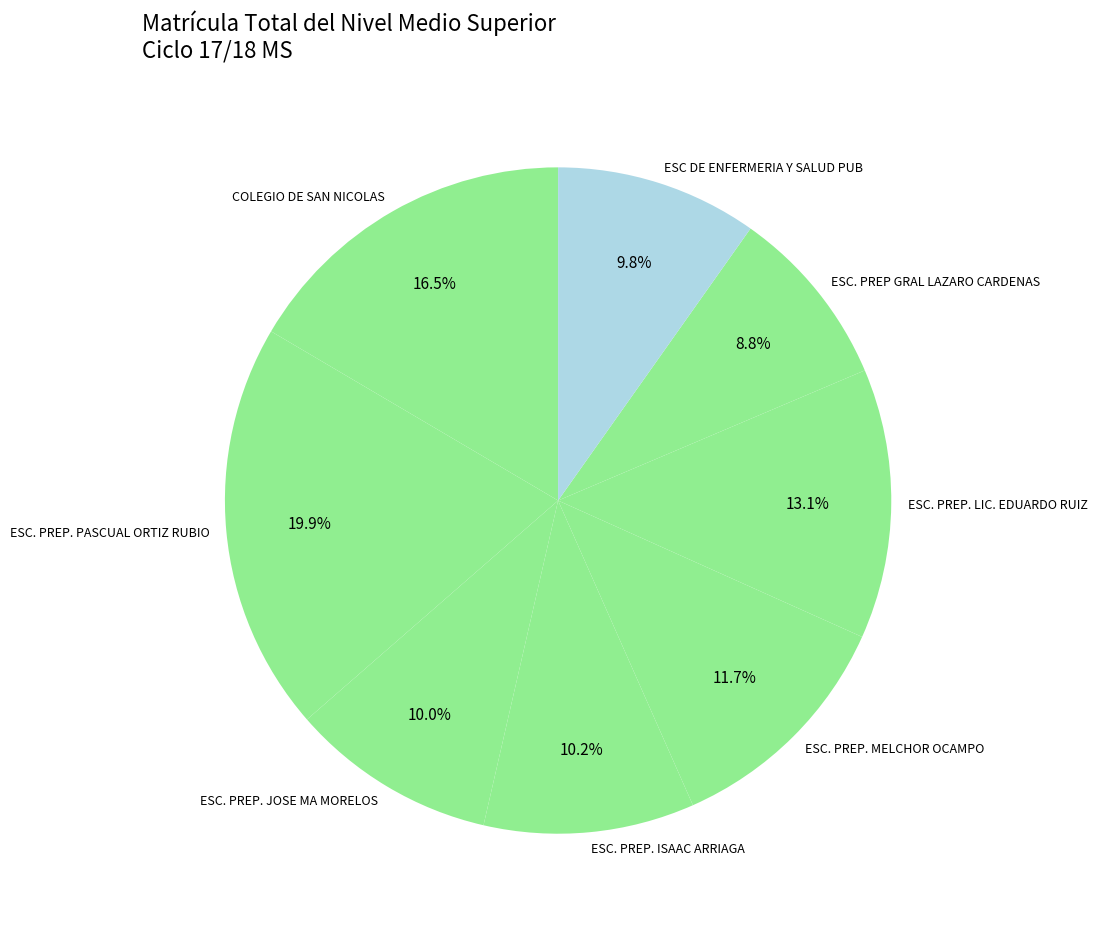

How many slices are in this pie chart?

8